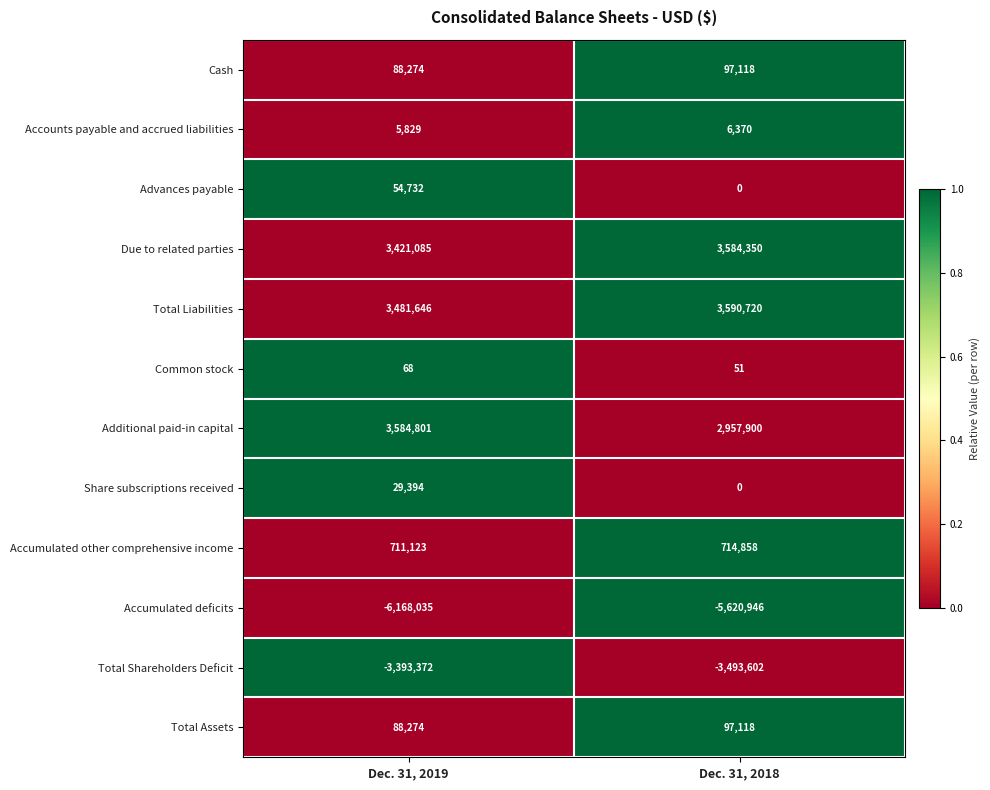

Between Dec. 31, 2019 and Dec. 31, 2018, which series saw the biggest shift?

Additional paid-in capital